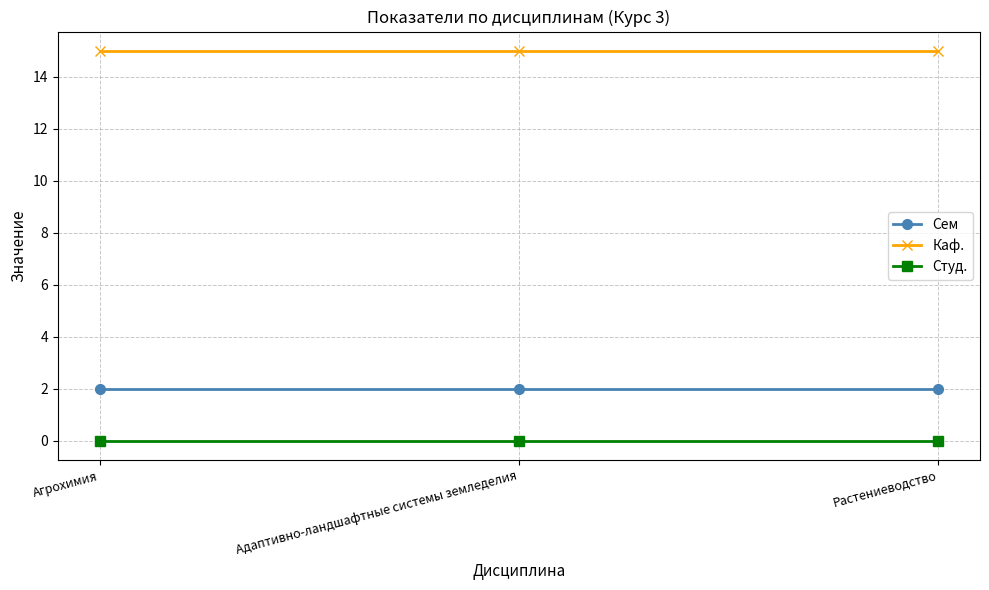

What is the label of the 2nd point from the right?

Адаптивно-ландшафтные системы земледелия